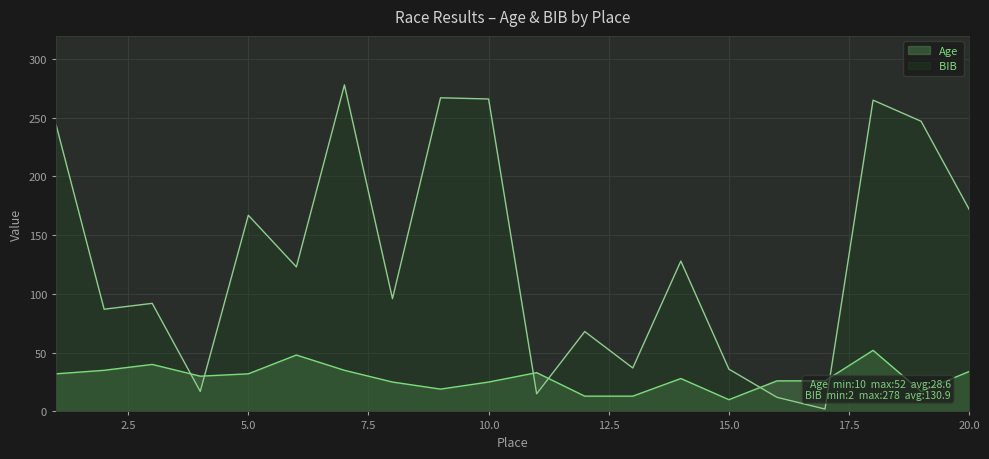

Reading right to left, transcribe all the data shown in this chart.

Age: 20=34	19=17	18=52	17=26	16=26	15=10	14=28	13=13	12=13	11=33	10=25	9=19	8=25	7=35	6=48	5=32	4=30	3=40	2=35	1=32
BIB: 20=172	19=247	18=265	17=2	16=12	15=36	14=128	13=37	12=68	11=15	10=266	9=267	8=96	7=278	6=123	5=167	4=17	3=92	2=87	1=244